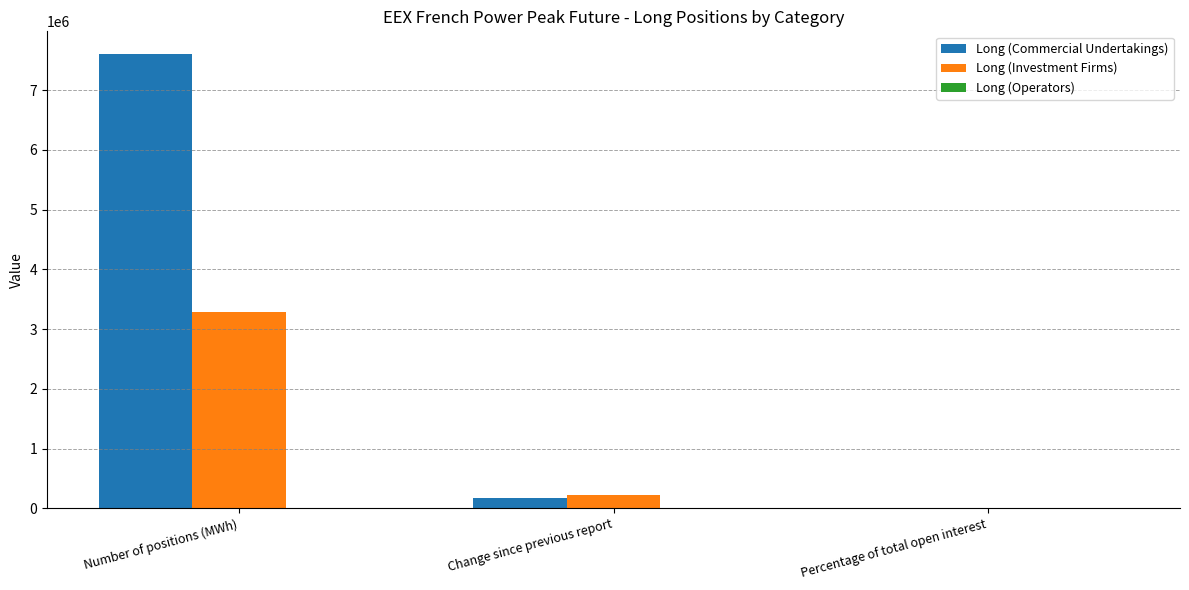

What is the sum of the Long (Investment Firms) values at Number of positions (MWh) and Percentage of total open interest?

3280938.0